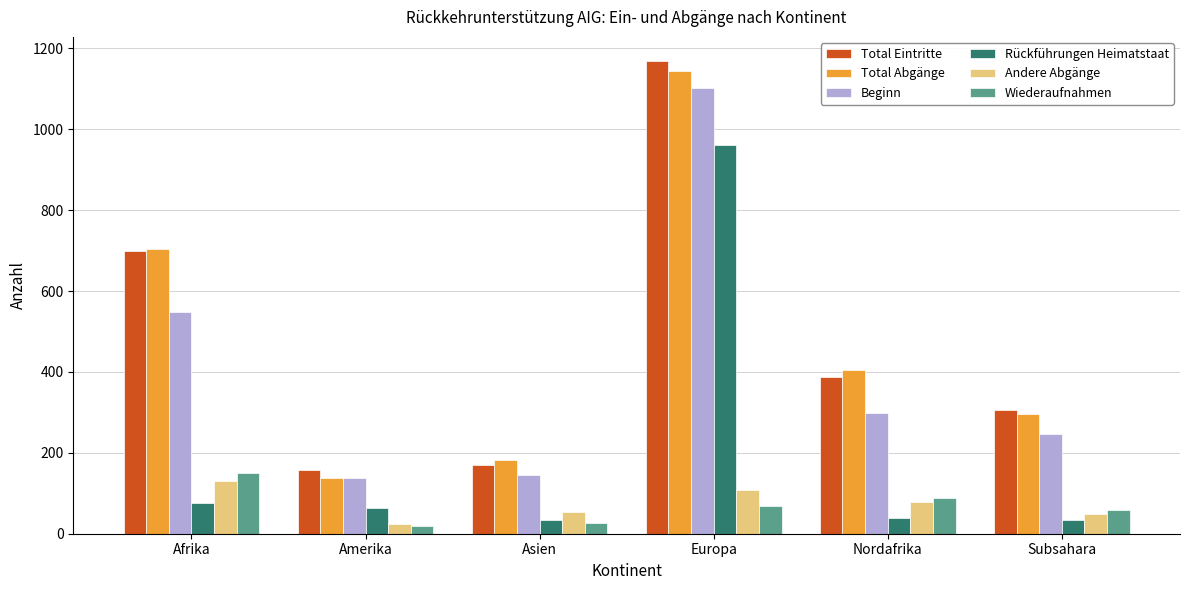

Which series changed the most between Europa and Nordafrika?

Rückführungen Heimatstaat